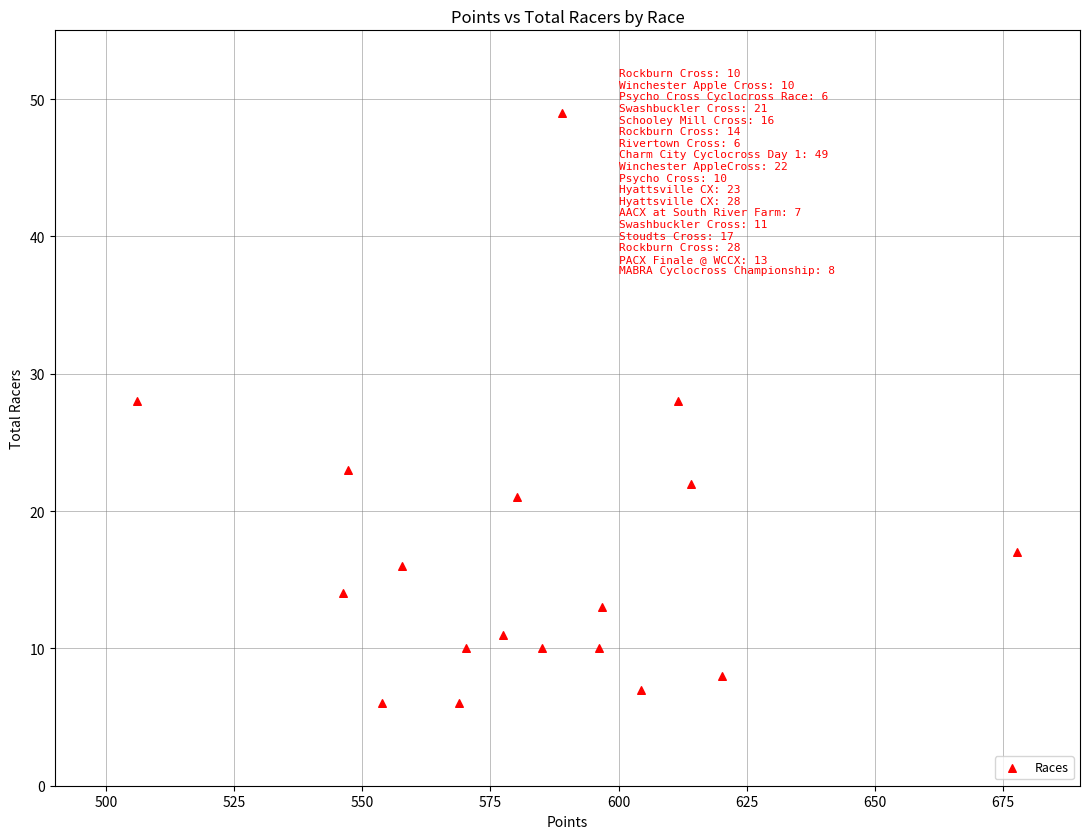

What is the range of Y values (max minus min)?

43